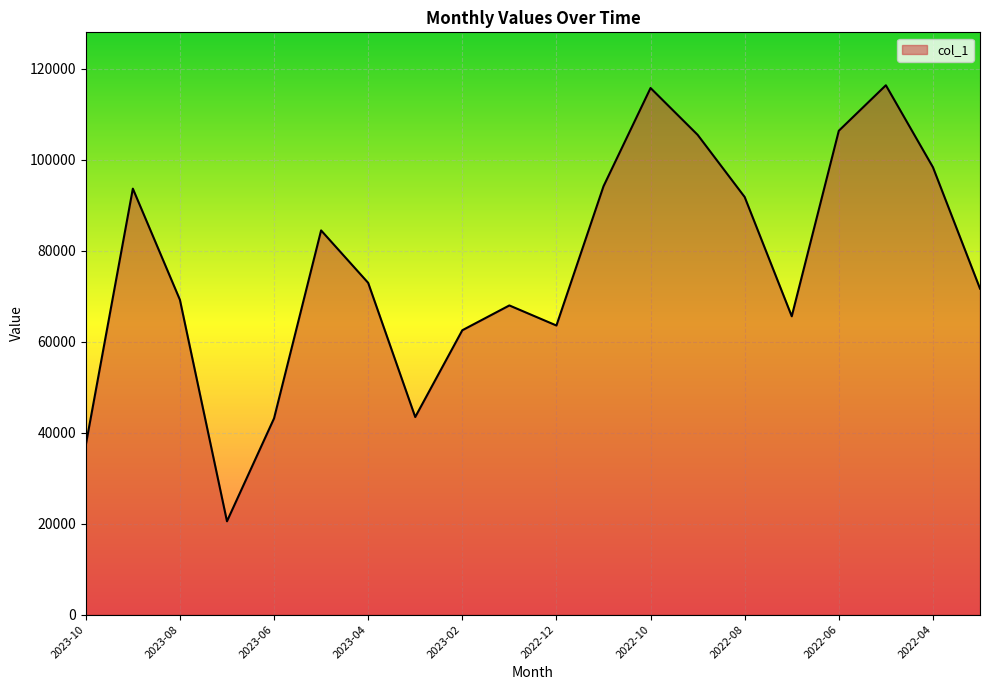

What is the greatest value displayed?

116331